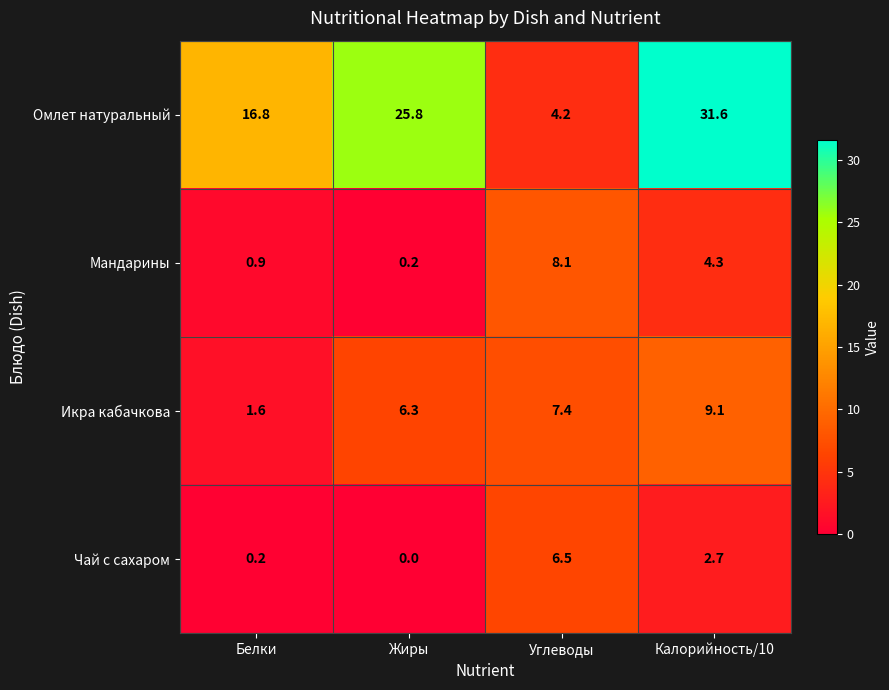

At Белки, list the series in order from smallest to largest.

Чай с сахаром, Мандарины, Икра кабачкова, Омлет натуральный